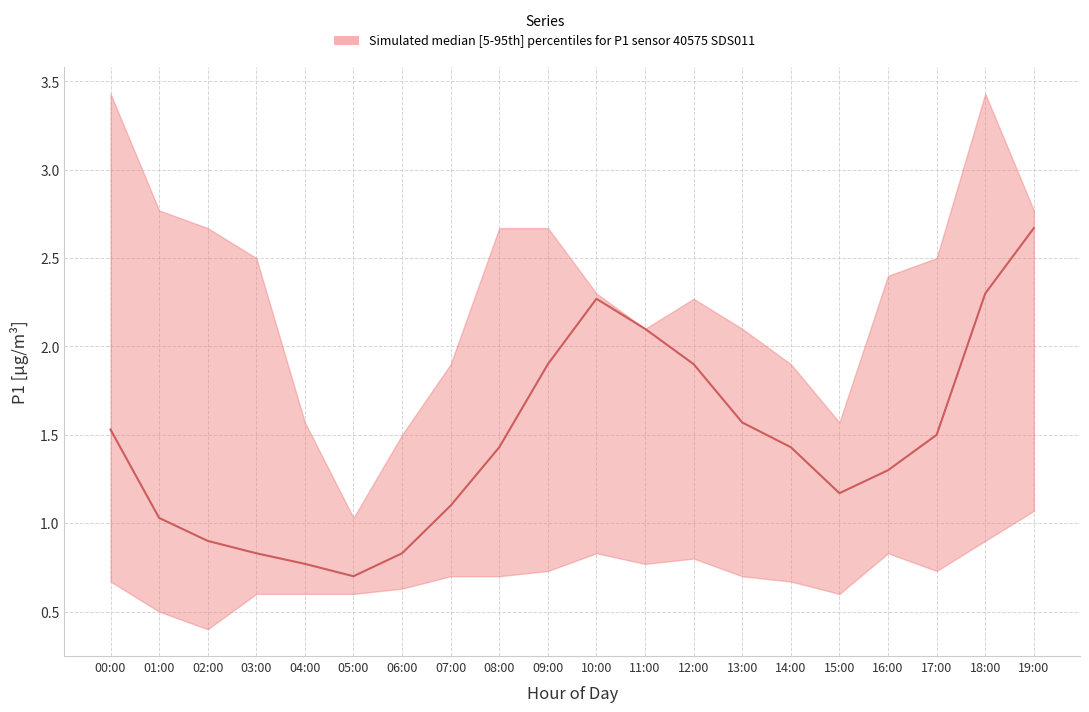

True or false: the data shows 1.5 at 00:00.

True